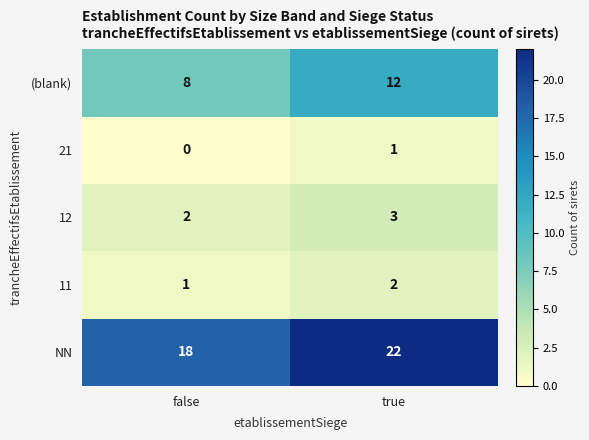

What is the greatest value displayed?

22